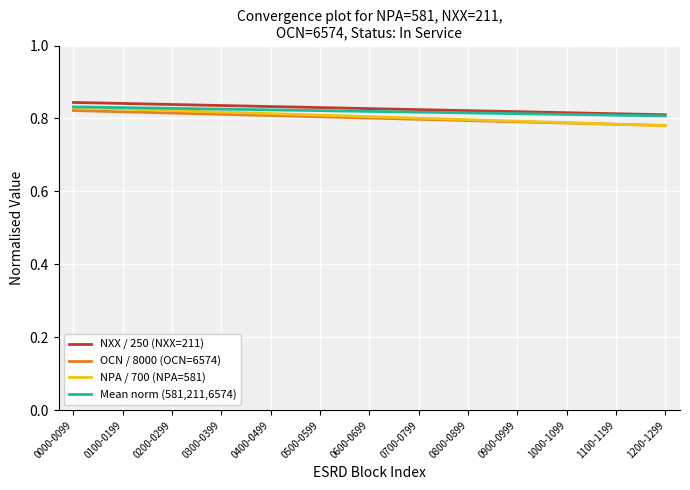

Is the value of OCN / 8000 (OCN=6574) at 1000-1099 greater than the value of Mean norm (581,211,6574) at 1100-1199?

No